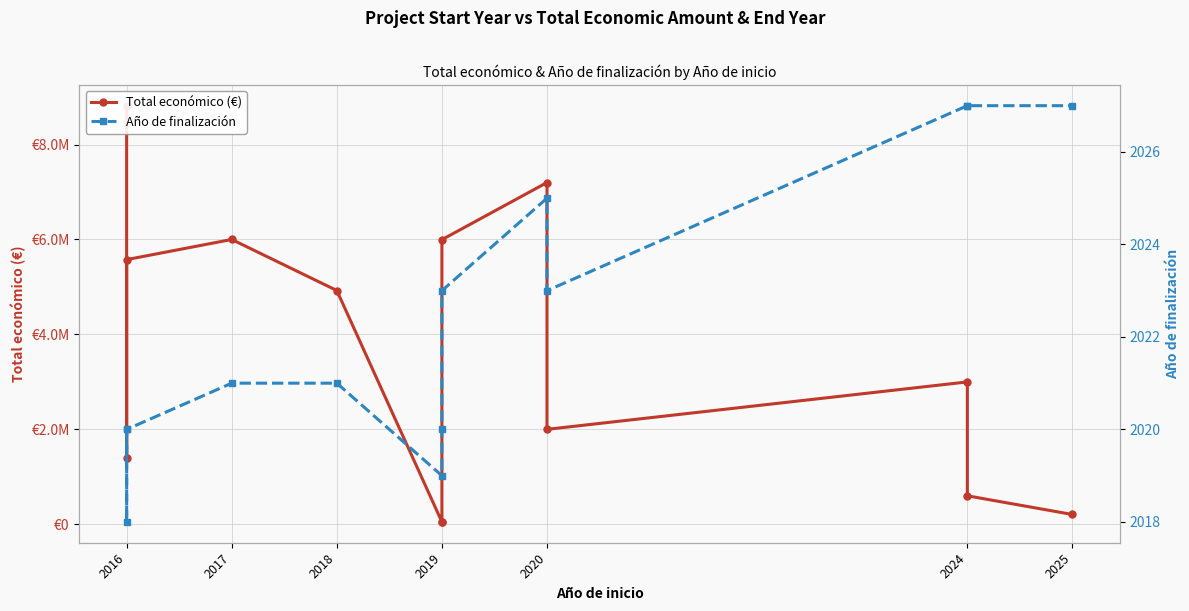

What position from the right is 2016?

13